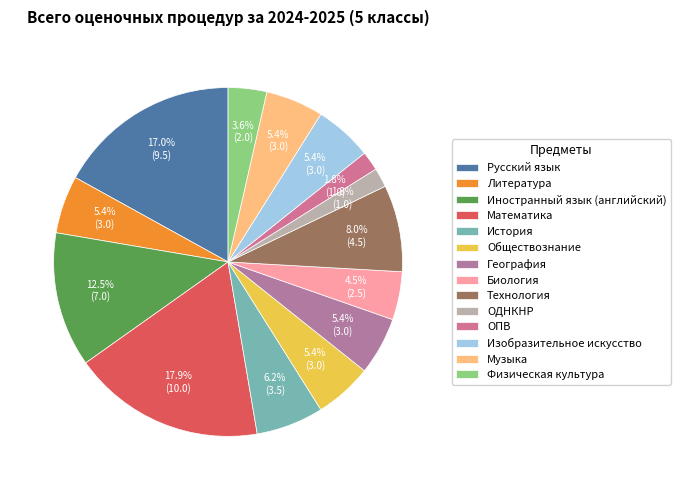

What is the change in value from История to Физическая культура?

-1.5